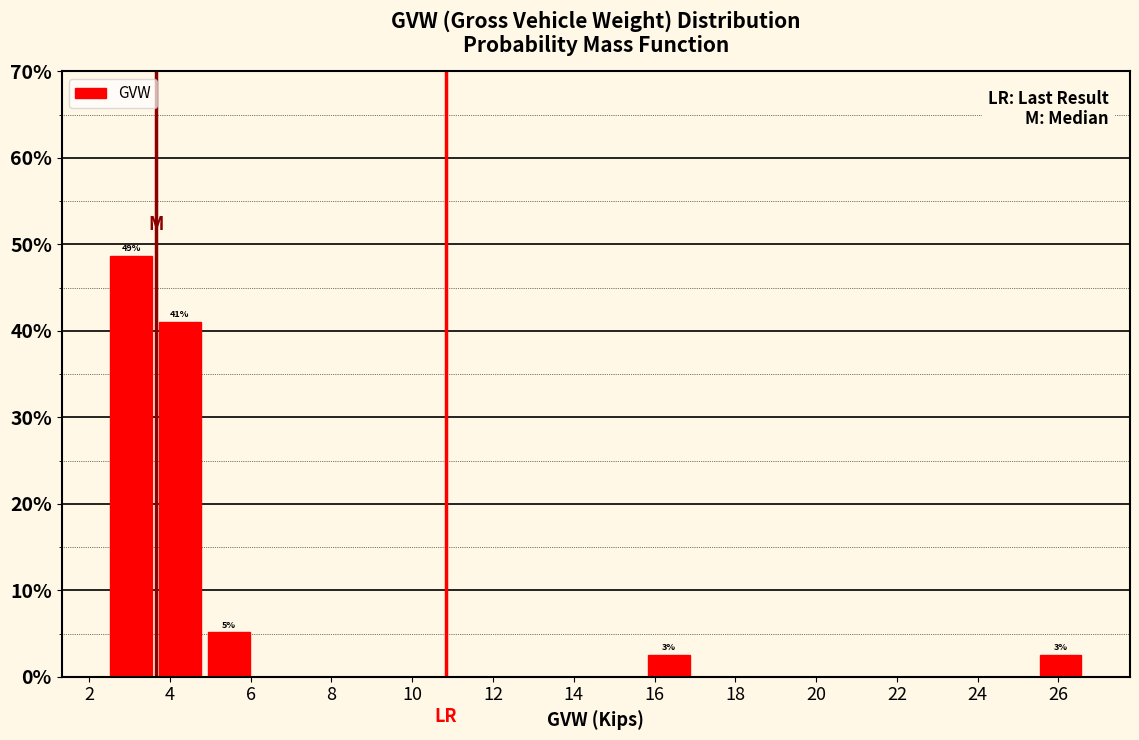

Which range on the x-axis has the tallest bar?

2.4 to 3.6